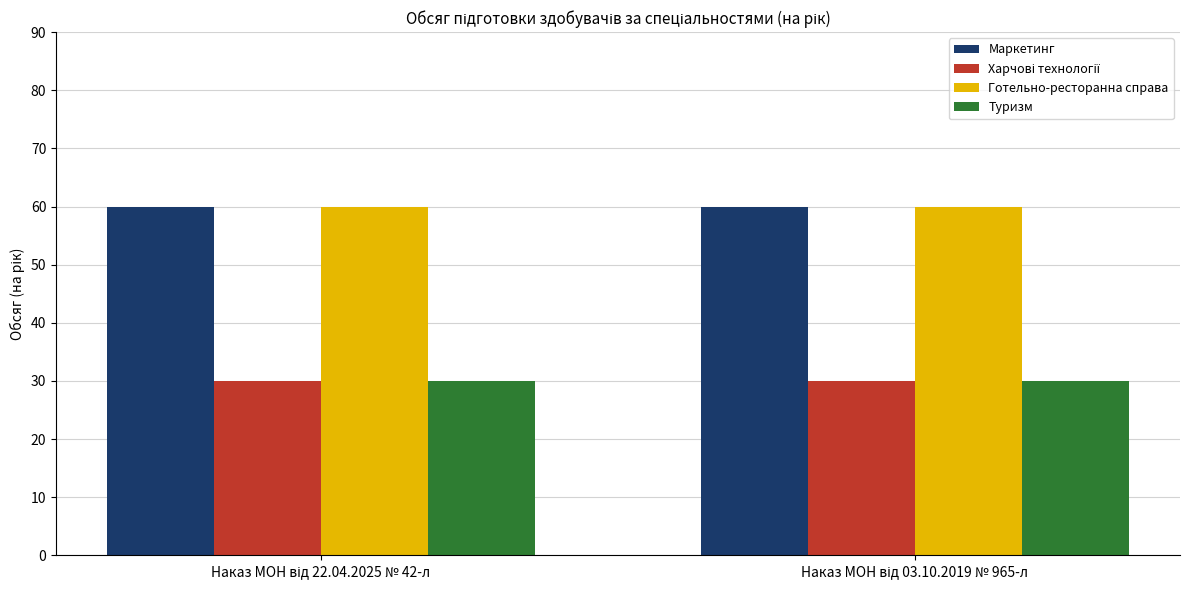

What is the maximum value for Маркетинг?

60